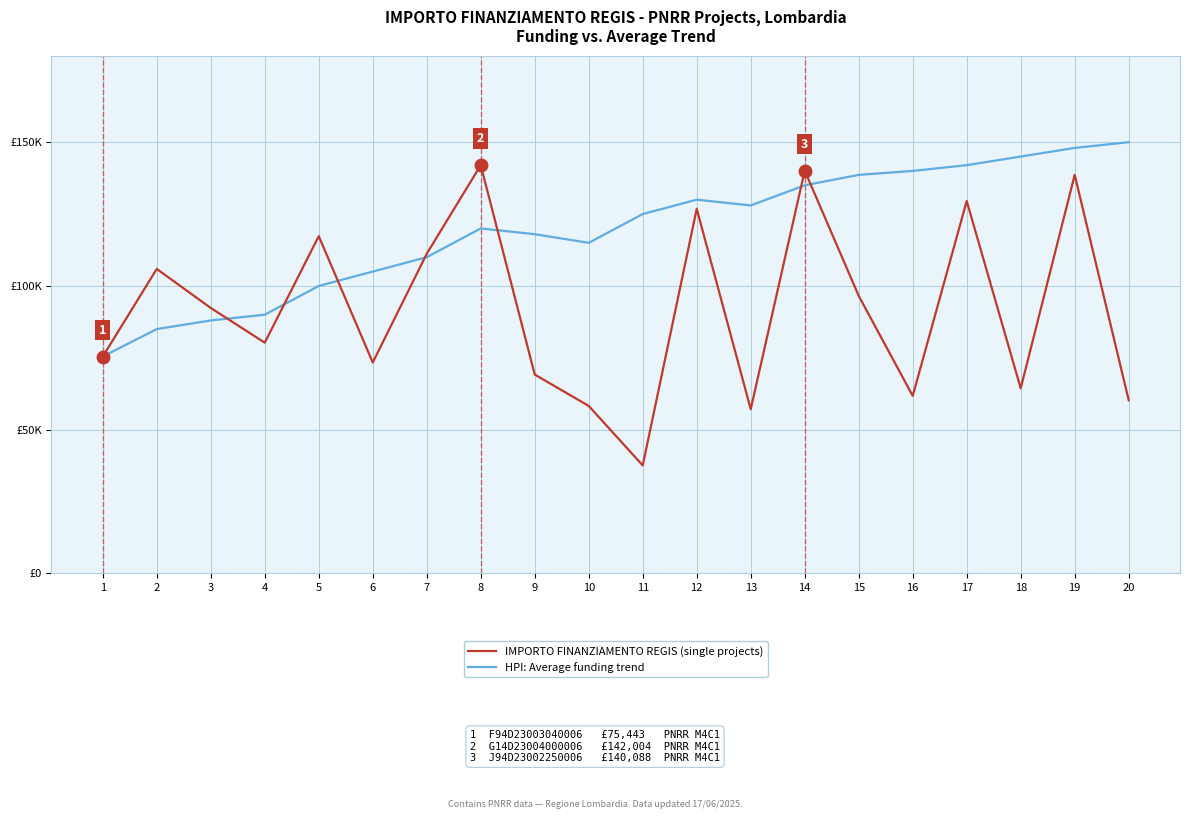

Rank the series by their maximum value, from lowest to highest.

IMPORTO FINANZIAMENTO REGIS (single projects), HPI: Average funding trend